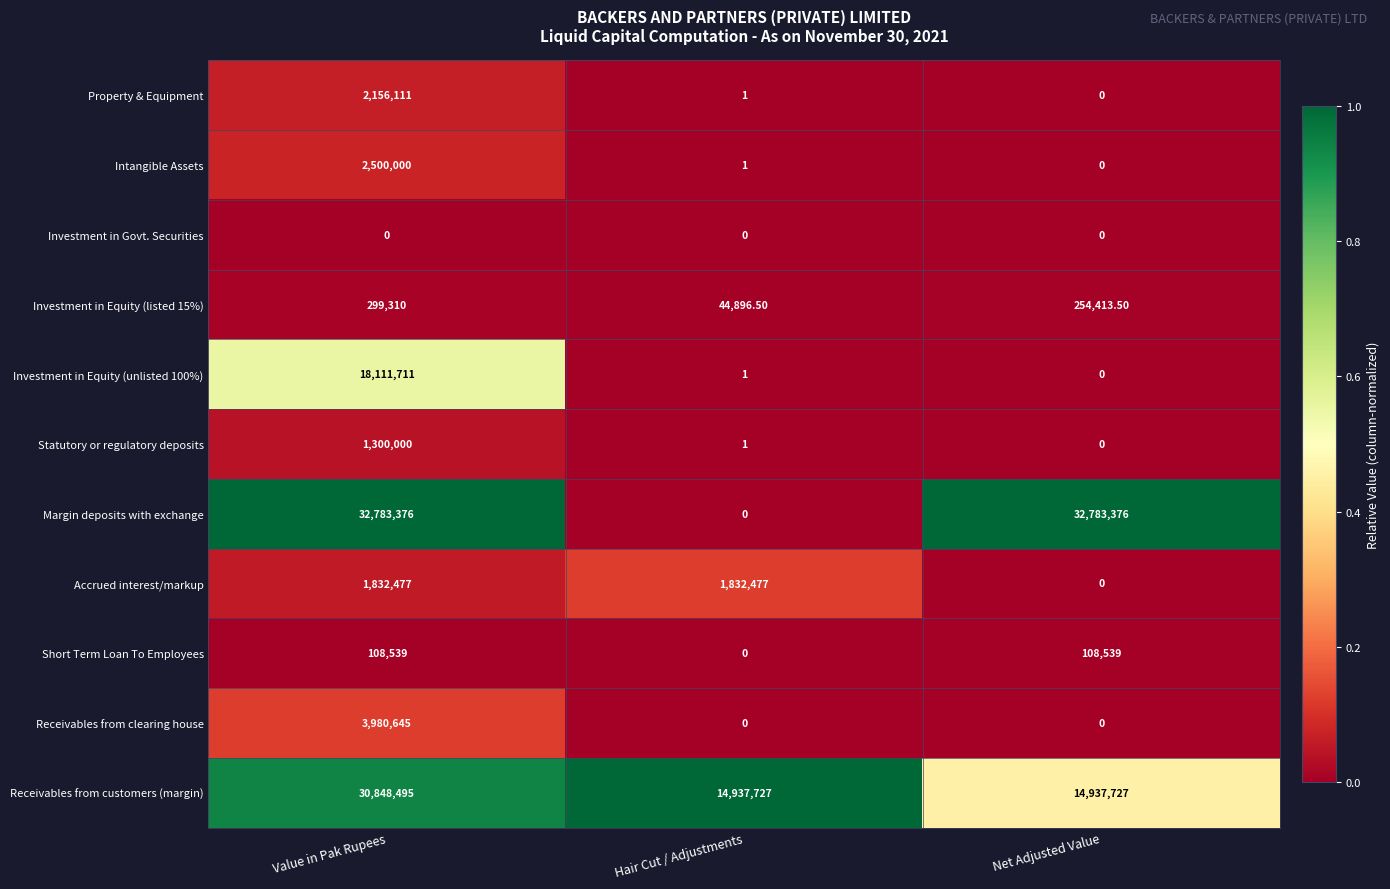

Where is Short Term Loan To Employees nearest to the value 54269?

Hair Cut / Adjustments